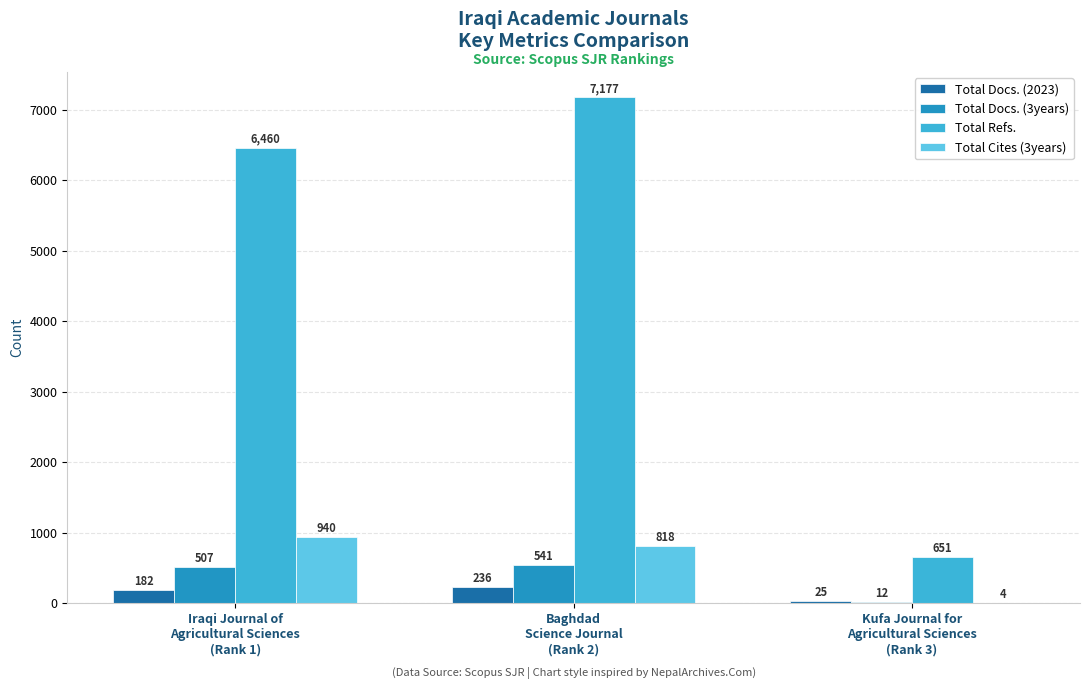

Which series changed the most between Iraqi Journal of
Agricultural Sciences
(Rank 1) and Baghdad
Science Journal
(Rank 2)?

Total Refs.